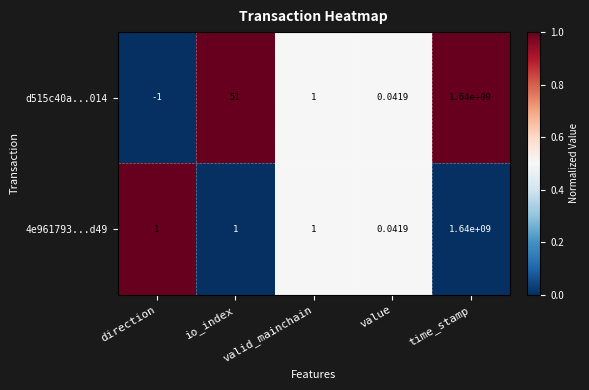

Where does the d515c40a...014 series first go above 1?

io_index